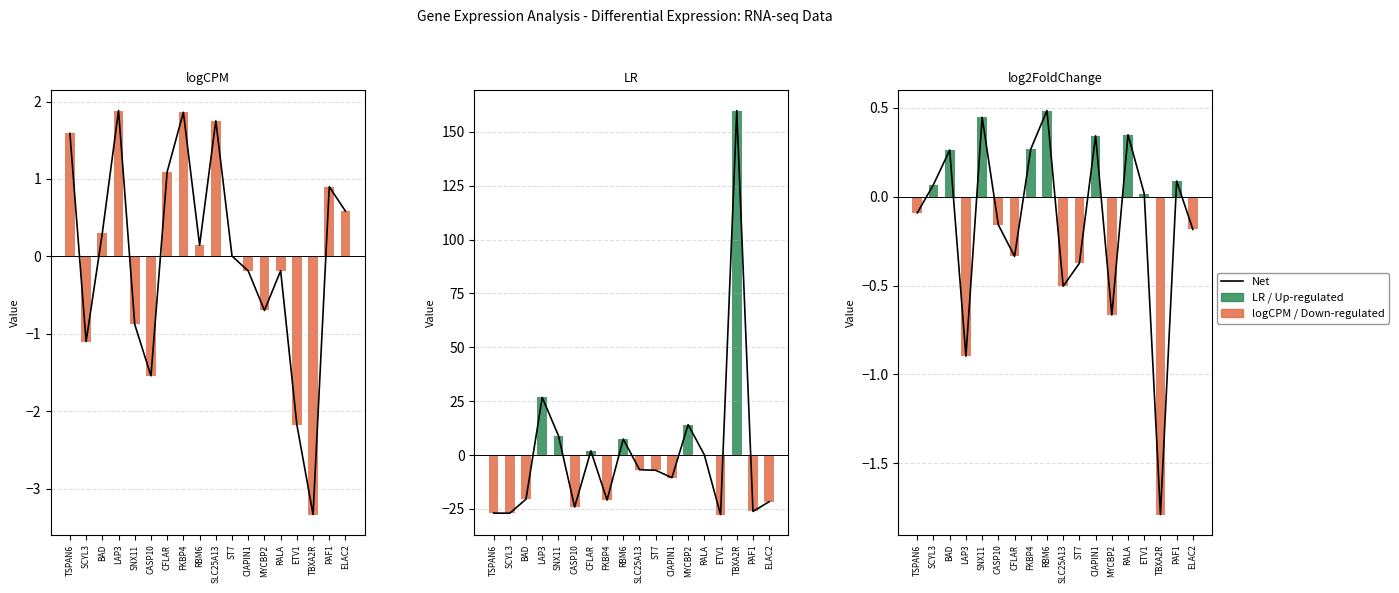

Which series changed the most between CASP10 and PAF1?

logCPM